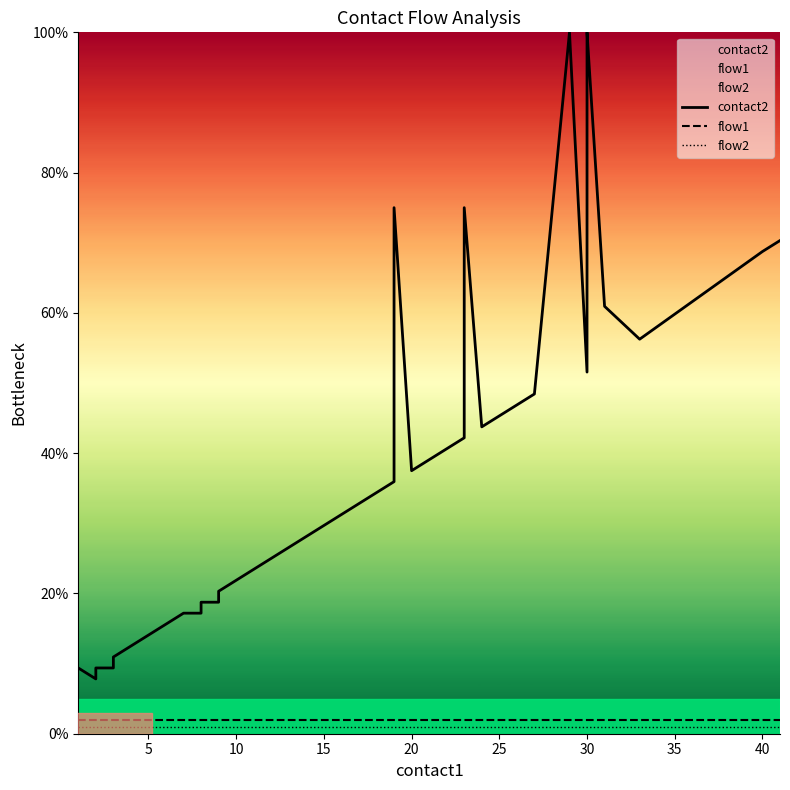

True or false: contact2 has more than 2 points higher than both neighbors.

True